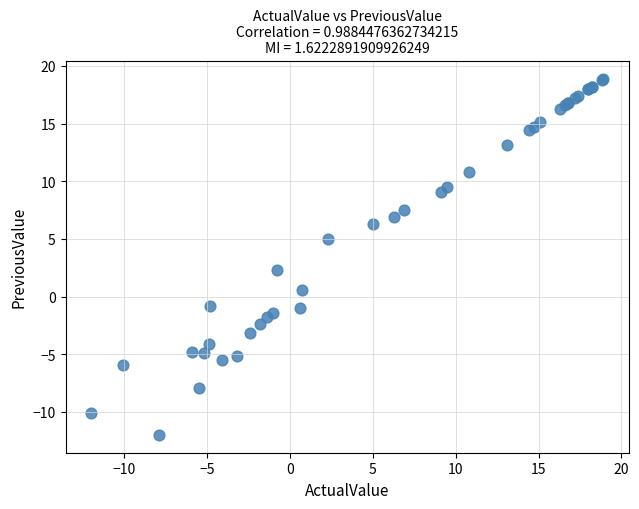

What Y value in the scatter plot is closest to 3?

2.3